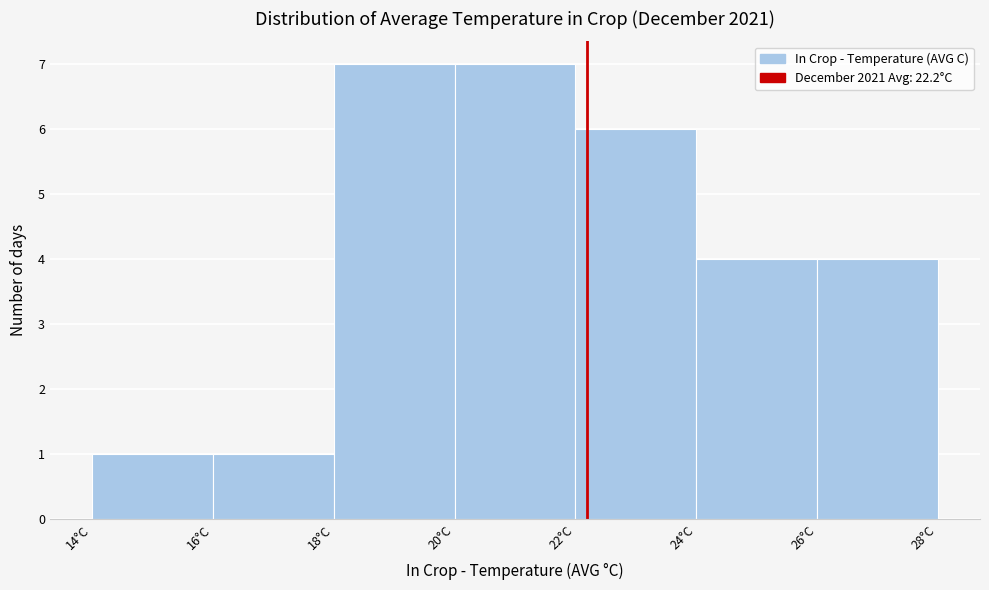

How tall is the bar that spans 16 to 18 on the x-axis? The values are not printed on the chart, so give them approximately, as read against the axis.

1